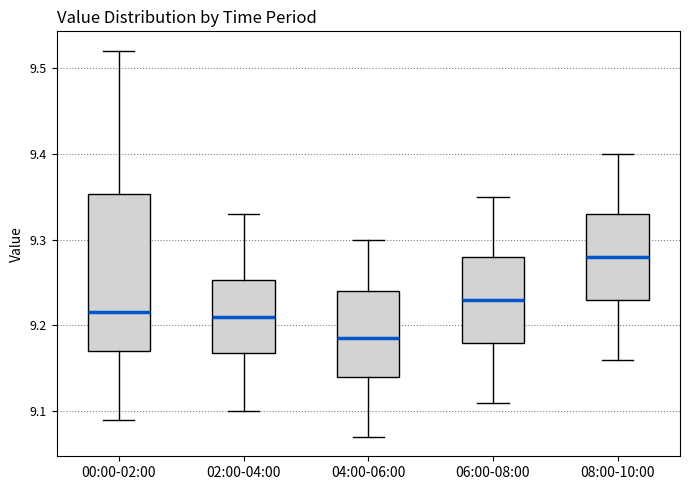

Which box is the tallest, from its lower edge to its upper edge?

00:00-02:00